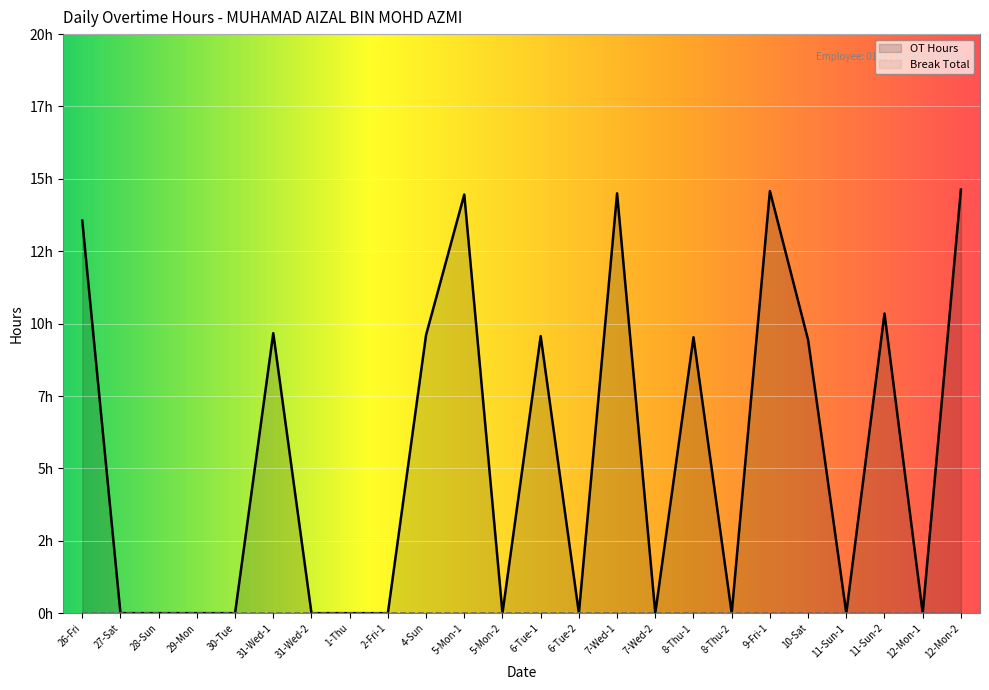

What is the average value?

5.4